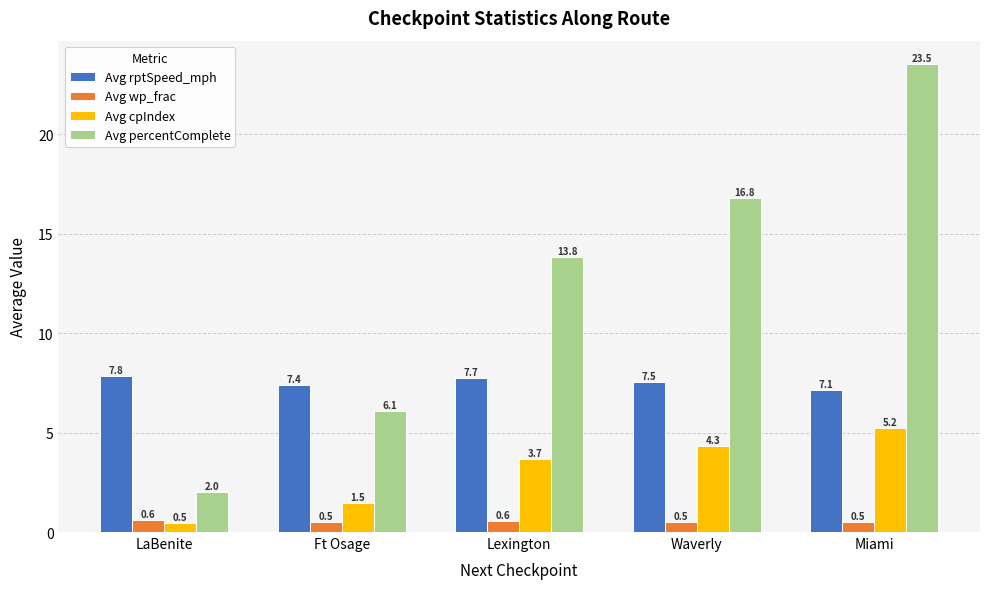

Are the bars horizontal?

No